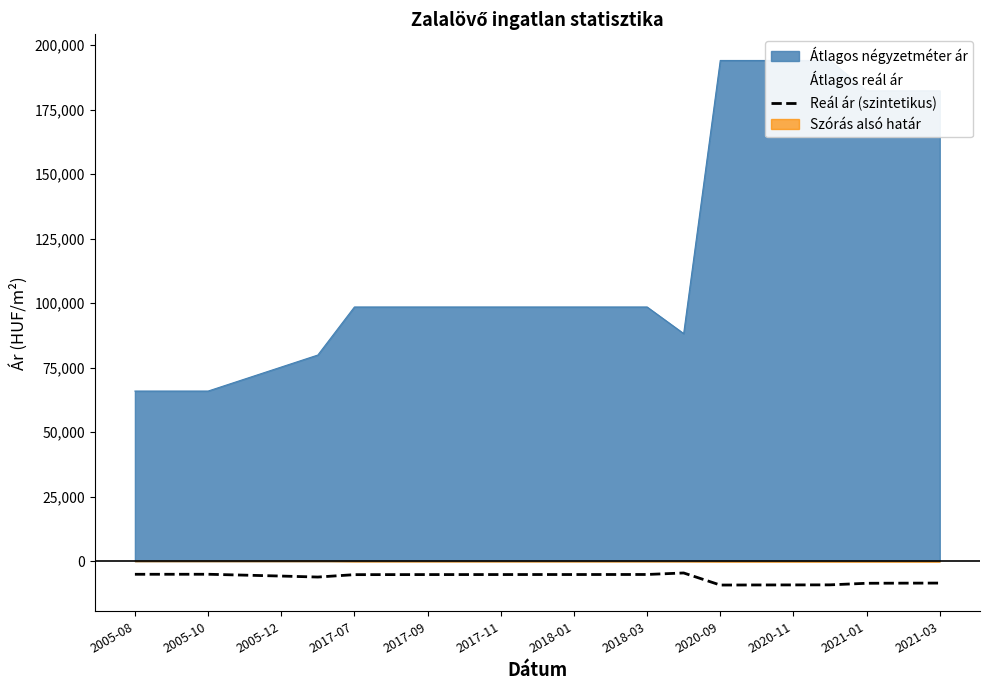

What is the value of the 11th point from the left?

-5174.4